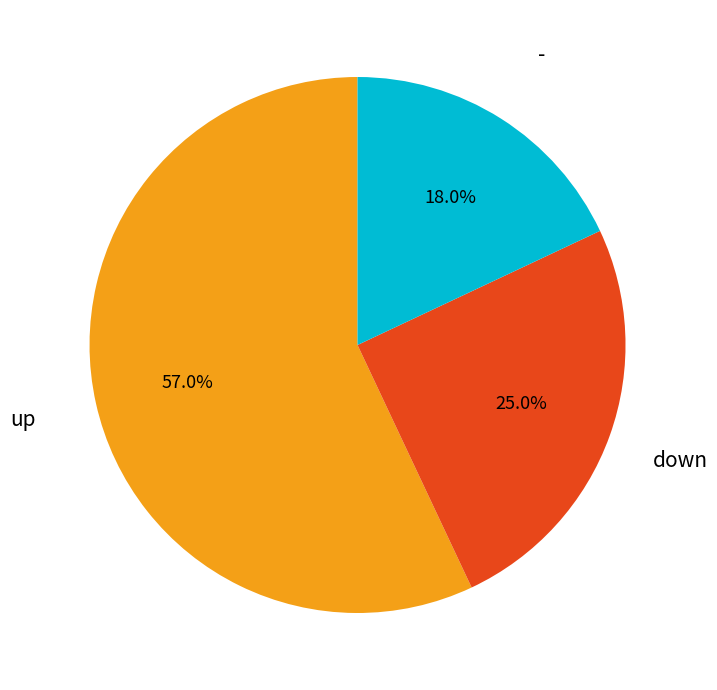

Does any single category account for the majority?

Yes